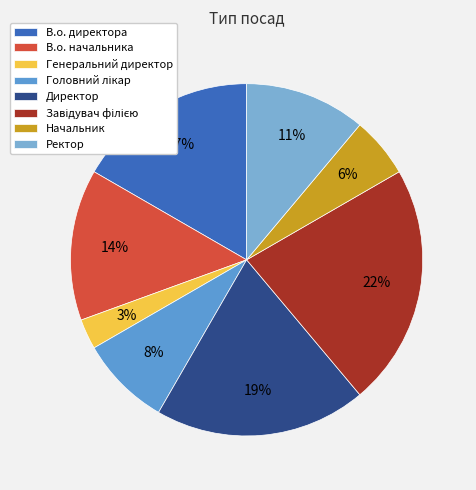

What percentage do Завідувач філією and В.о. начальника together represent?

36.1%